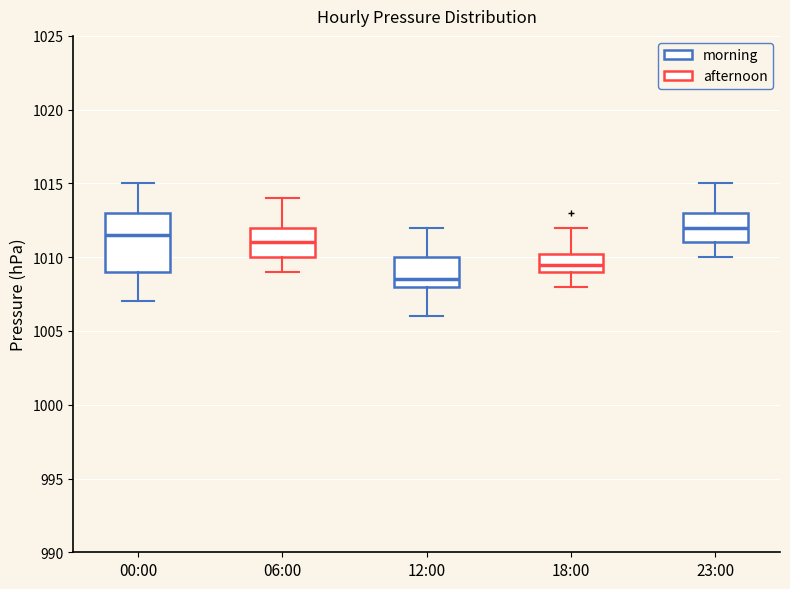

Where does the upper whisker of the box for 06:00 end on the y-axis? The values are not printed on the chart, so give them approximately, as read against the axis.

1014.0